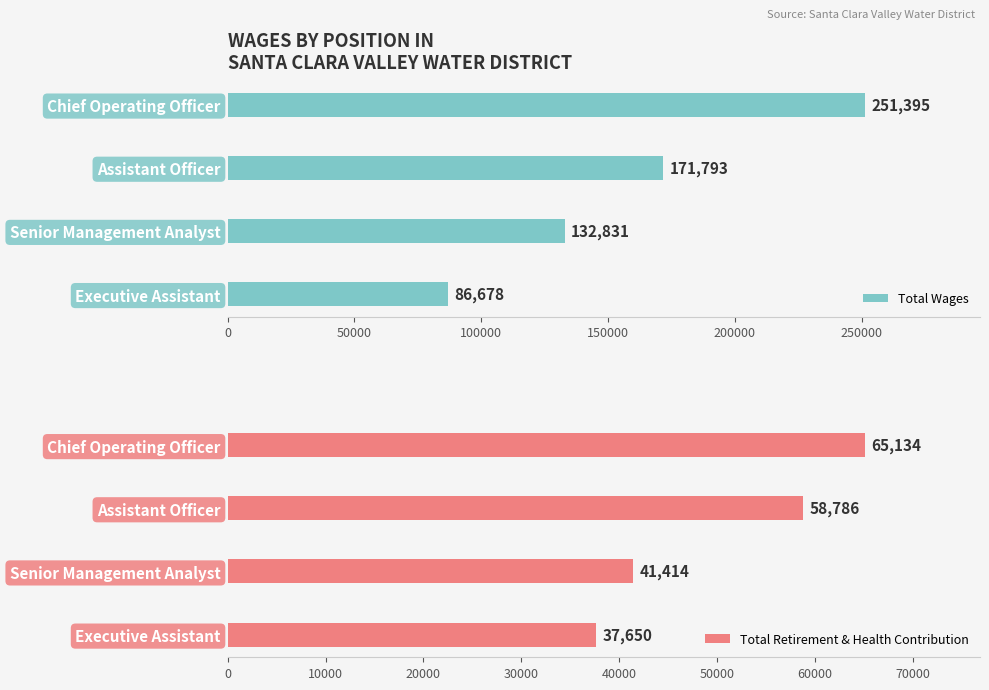

At which label does Total Retirement & Health Contribution reach its minimum?

Executive Assistant